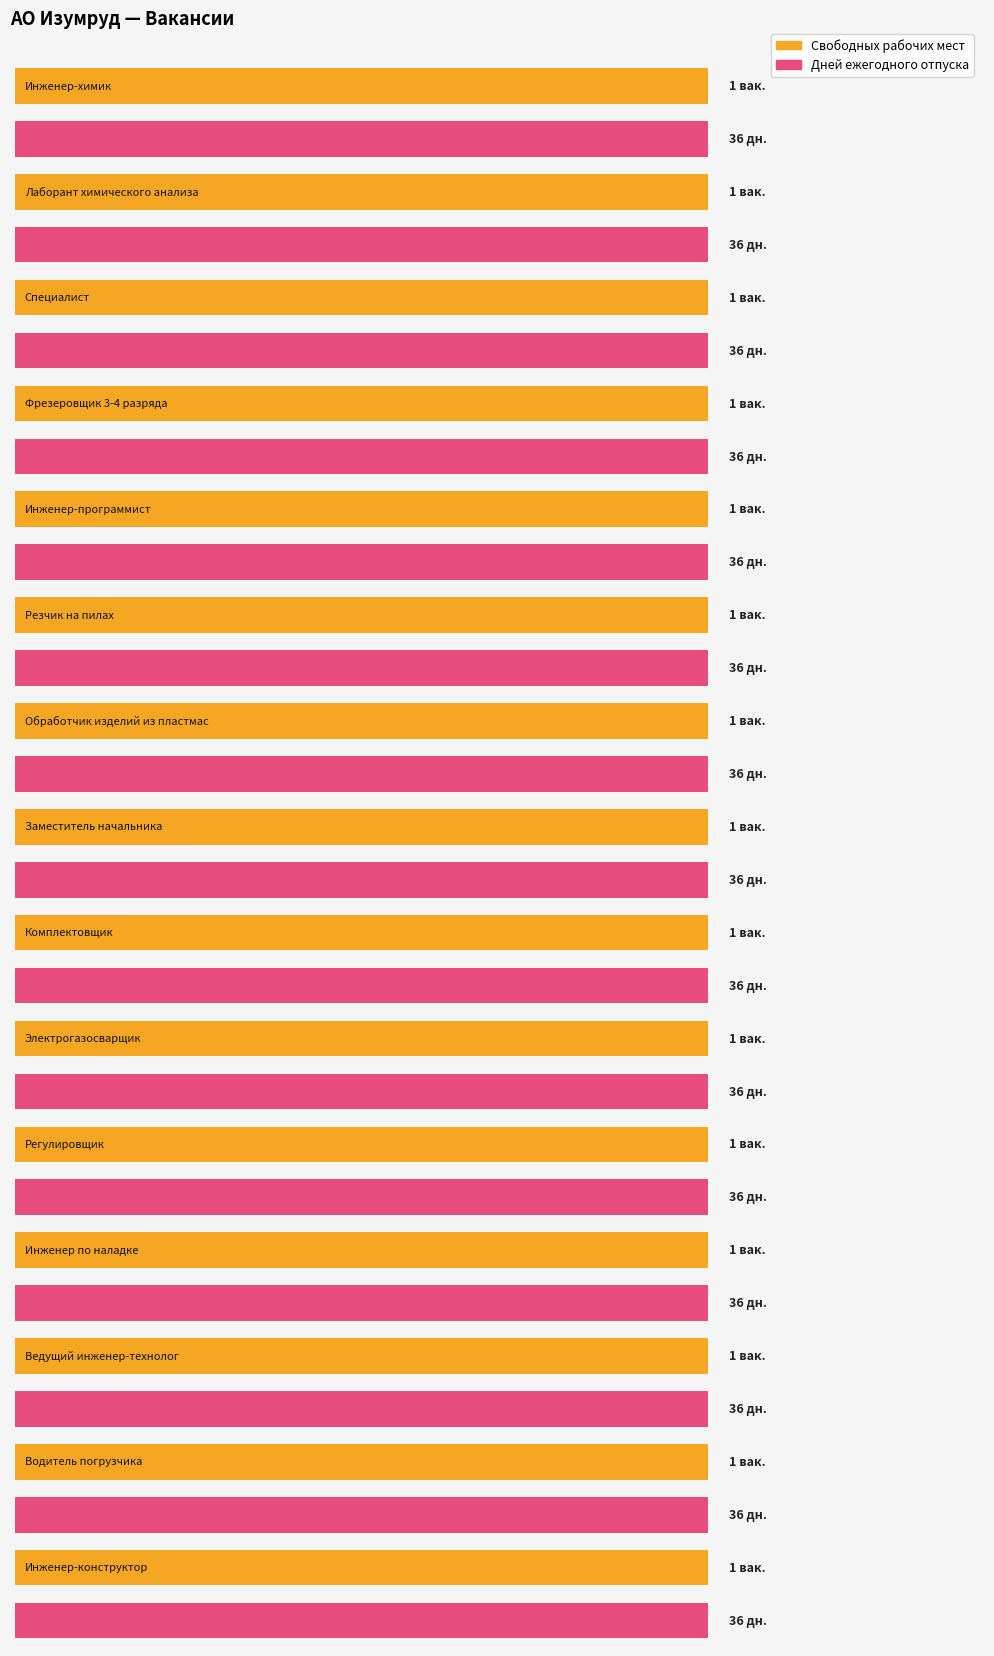

What value does the Количество дней ежегодного отпуска series have at Комплектовщик?

36